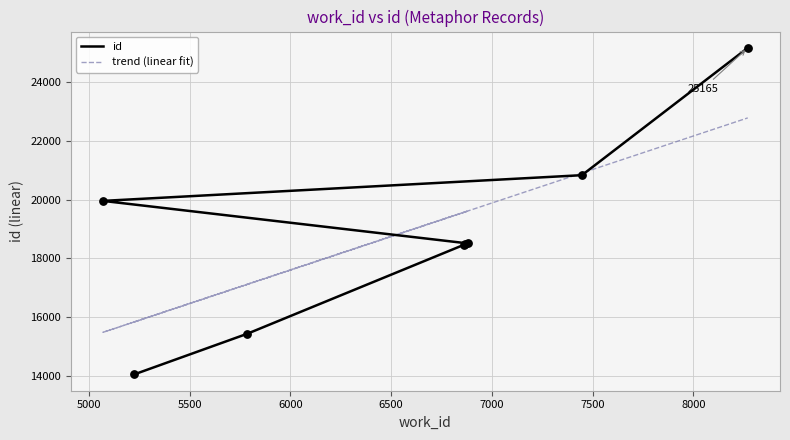

What is the total value across all series at 6500?

38130.2